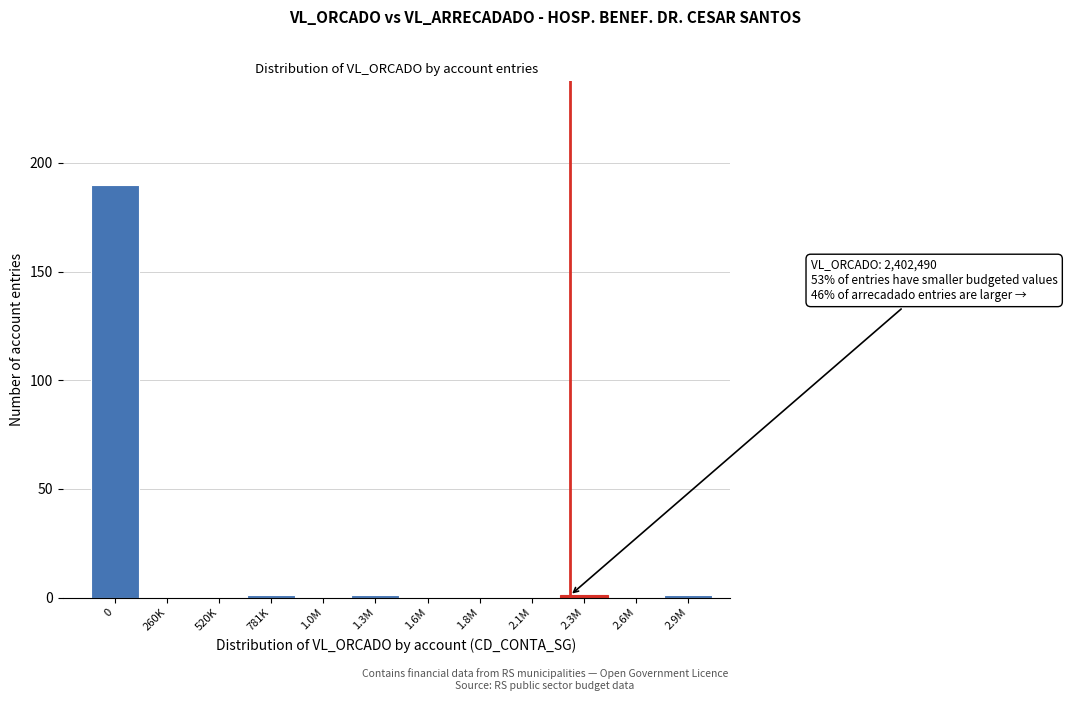

Reading left to right, extract all data points from this chart.

0=190	260K=0	520K=0	781K=1	1.0M=0	1.3M=1	1.6M=0	1.8M=0	2.1M=0	2.3M=1	2.6M=0	2.9M=1